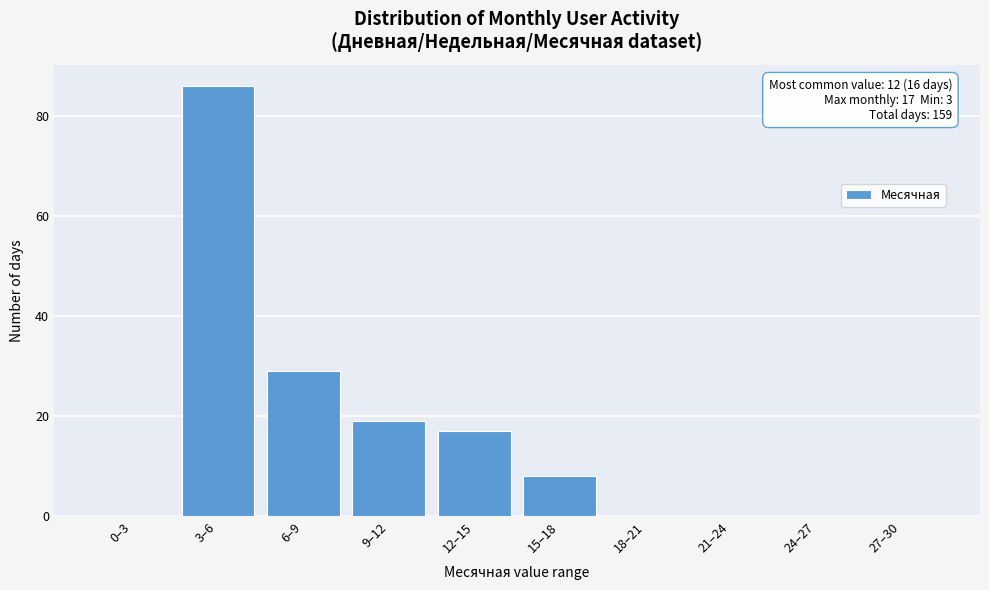

Reading left to right, what are all the values shown in this chart?

0–3=0	3–6=86	6–9=29	9–12=19	12–15=17	15–18=8	18–21=0	21–24=0	24–27=0	27–30=0